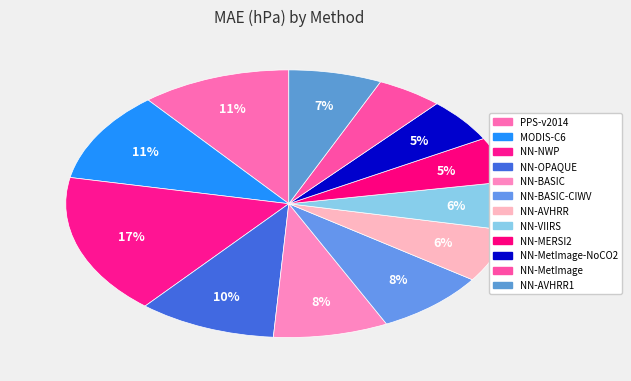

Count the number of slices in the pie.

12